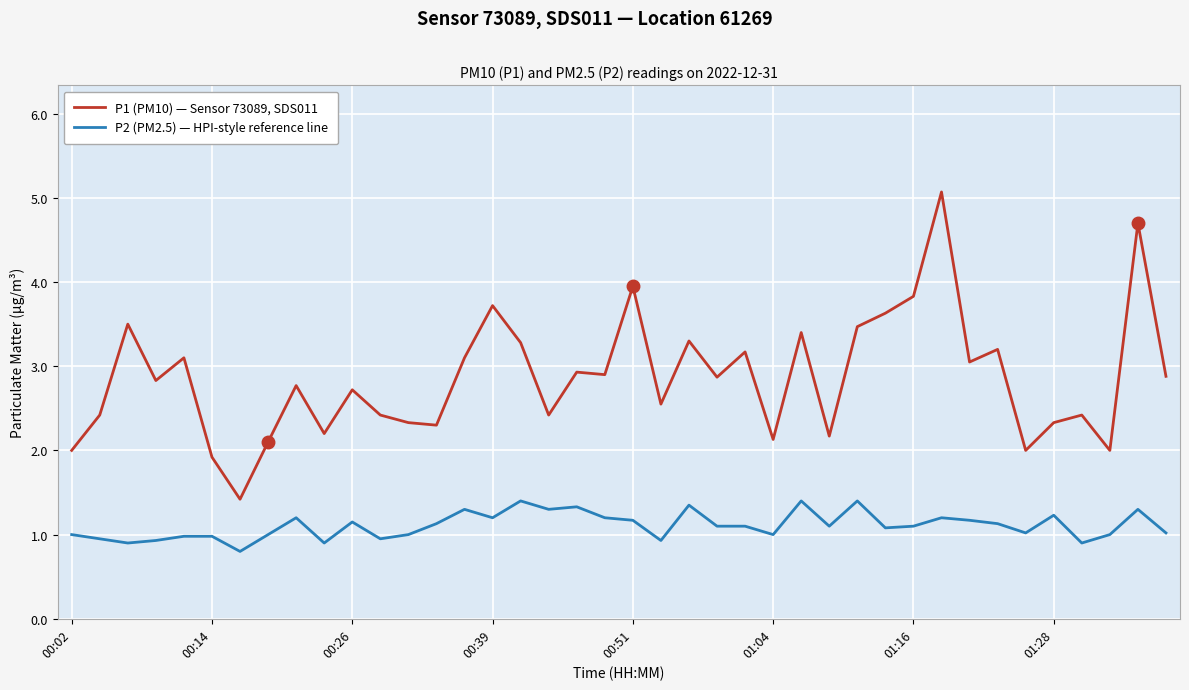

Which series has the largest total across all categories?

P1 (PM10) — Sensor 73089, SDS011